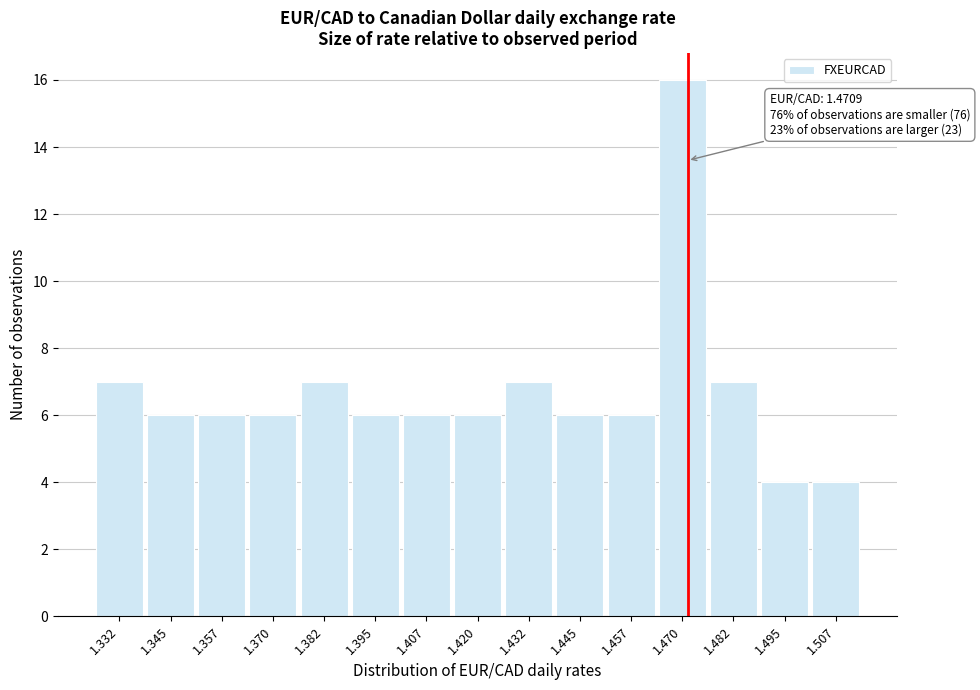

Over which range of the x-axis is the bar tallest?

1.464 to 1.476